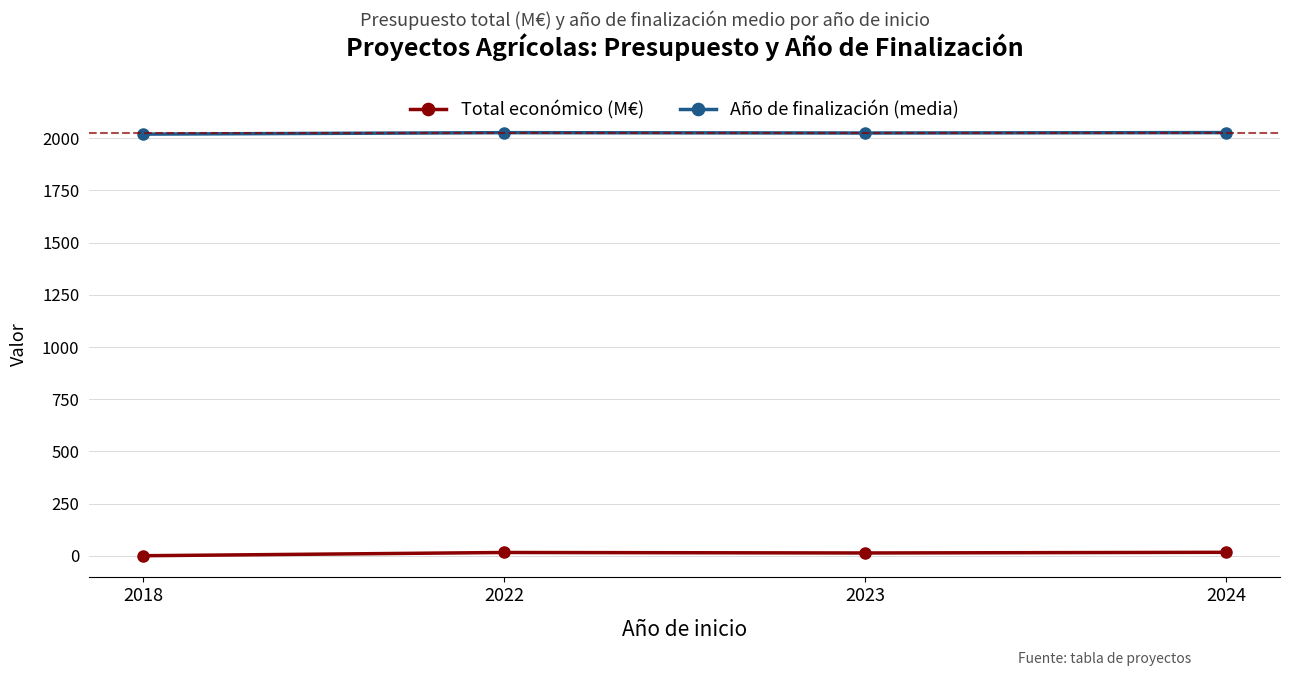

What is the value of the Total económico (M€) point at the 4th from the left?

16.5